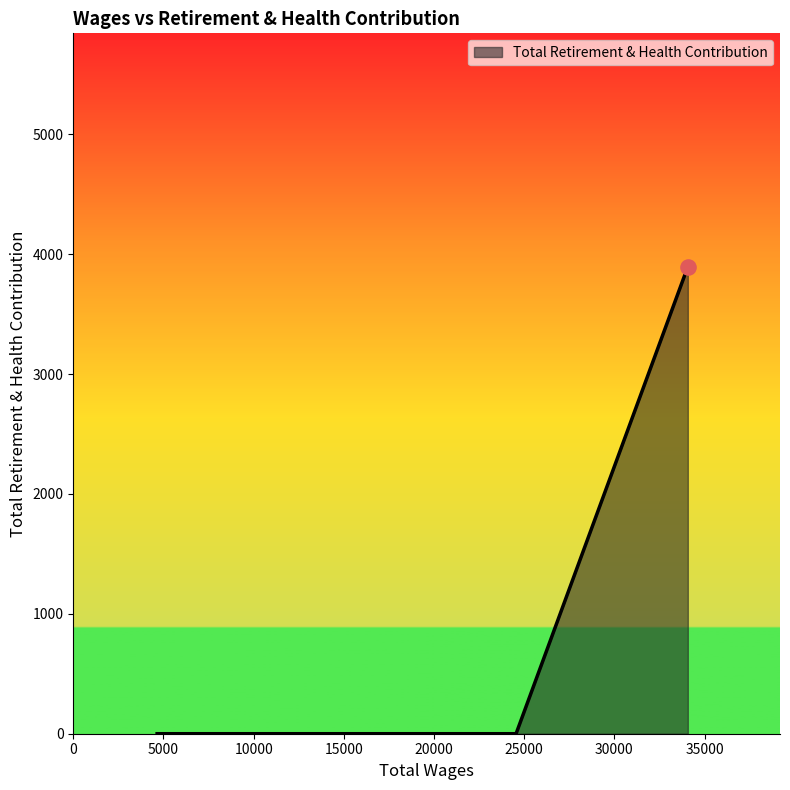

What is the change in value from 34069.0 to 4648.0?

-3895